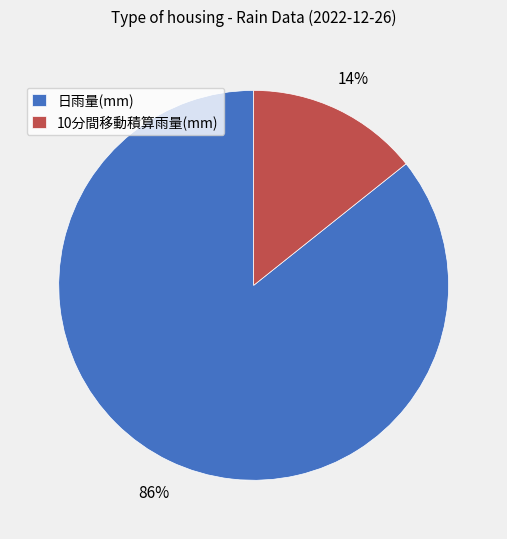

To the nearest percent, what is the average slice percentage?

50%